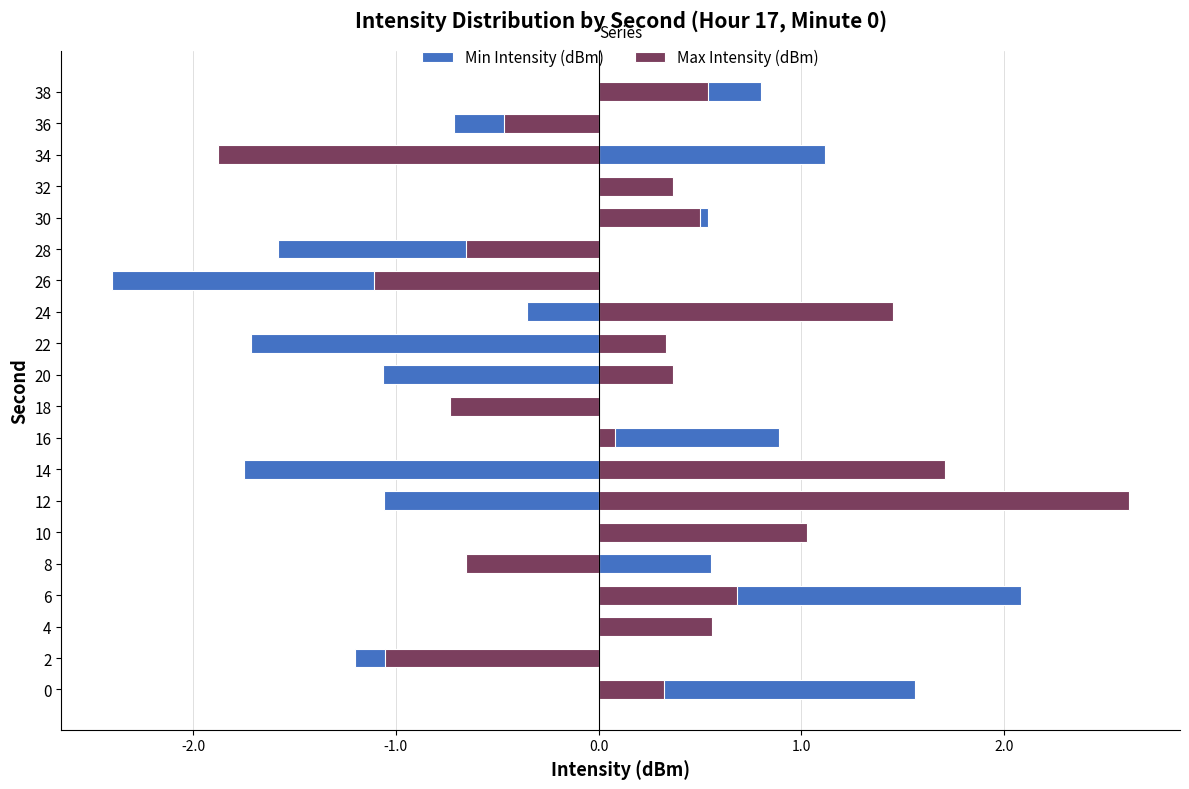

True or false: Max Intensity (dBm) has a value of 0.2 at 6.

False